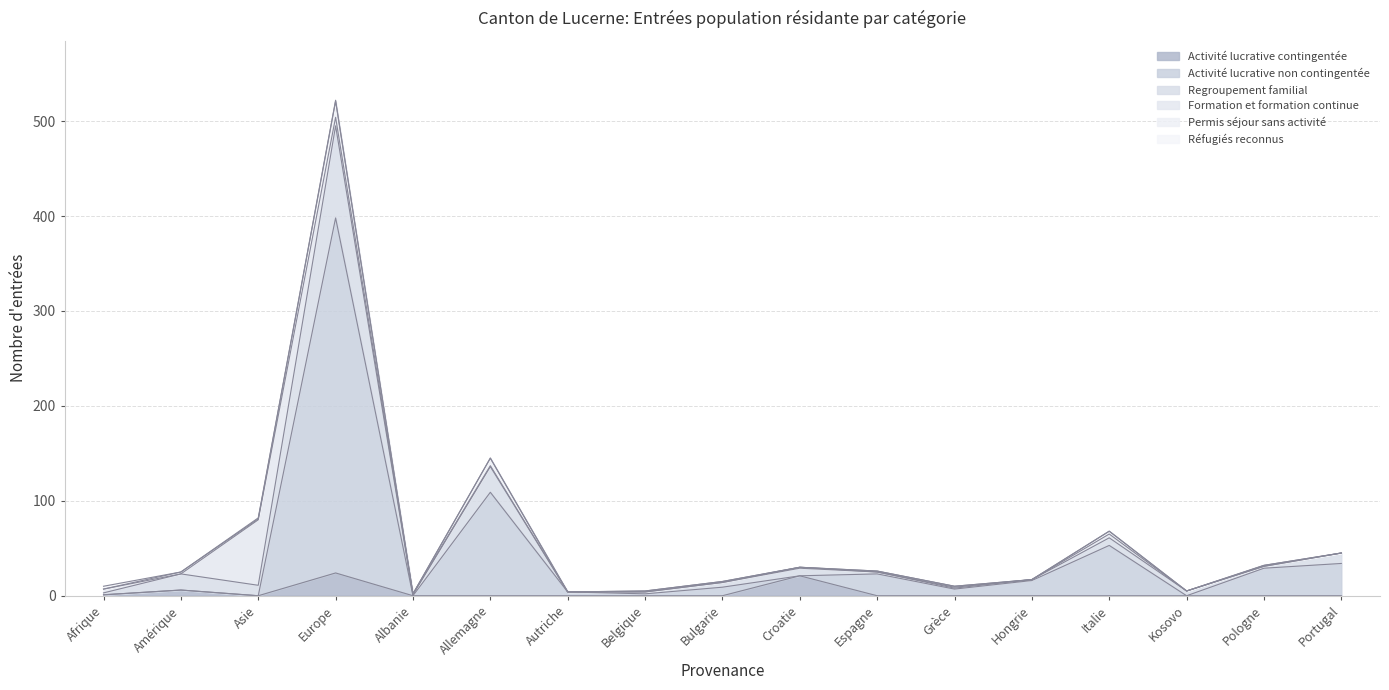

The value of Activité lucrative contingentée at Belgique is 15. True or false?

False